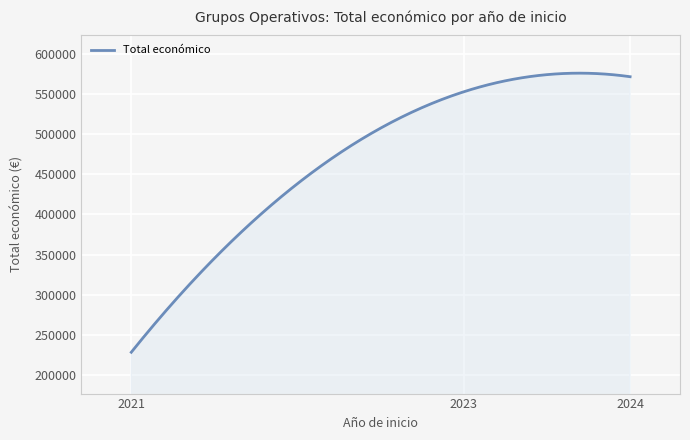

What is the greatest value displayed?

576402.0